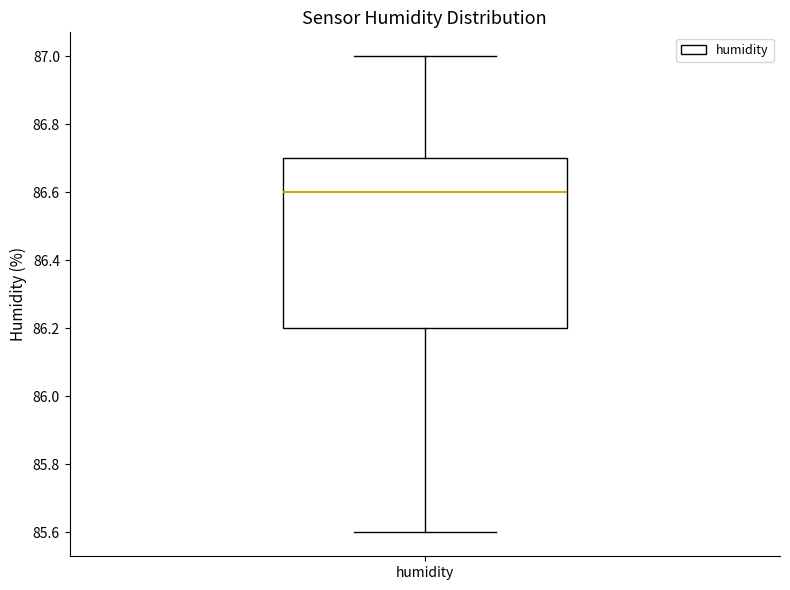

Where does the upper whisker of the box for humidity end on the y-axis? The values are not printed on the chart, so give them approximately, as read against the axis.

87.0